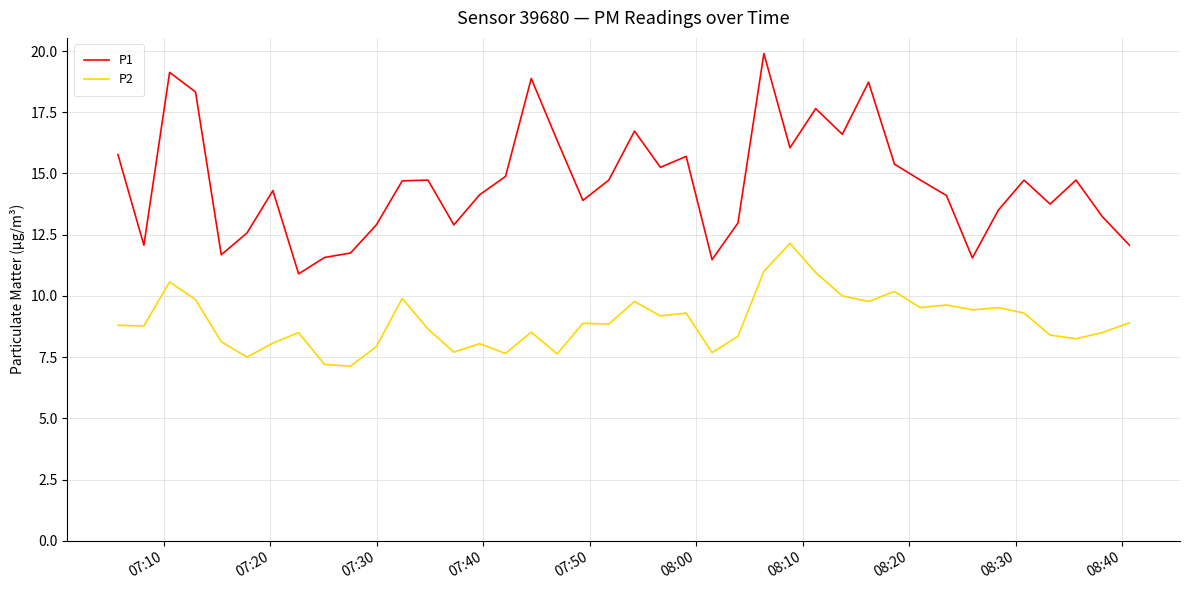

What is the difference between the maximum and minimum values in the P1 series?

9.0